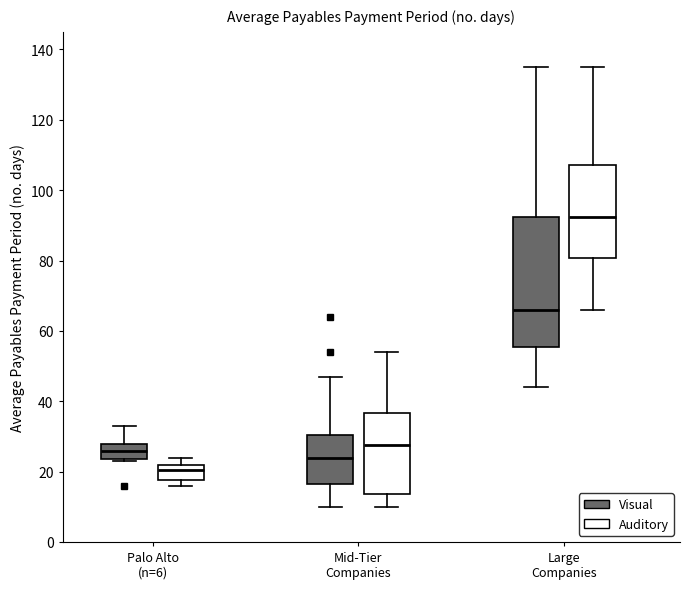

Which box is the tallest, from its lower edge to its upper edge?

Large Companies (Visual)